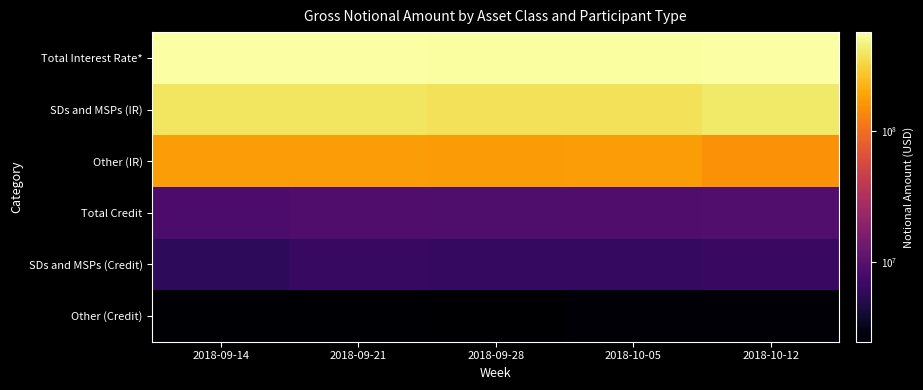

What is the difference between the highest and lowest values at 2018-09-21?

564972822